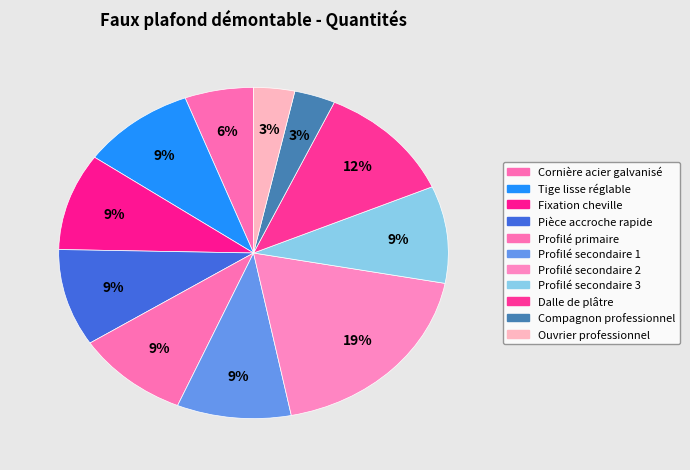

The Profilé secondaire 3 slice represents 1% of the pie. True or false?

False